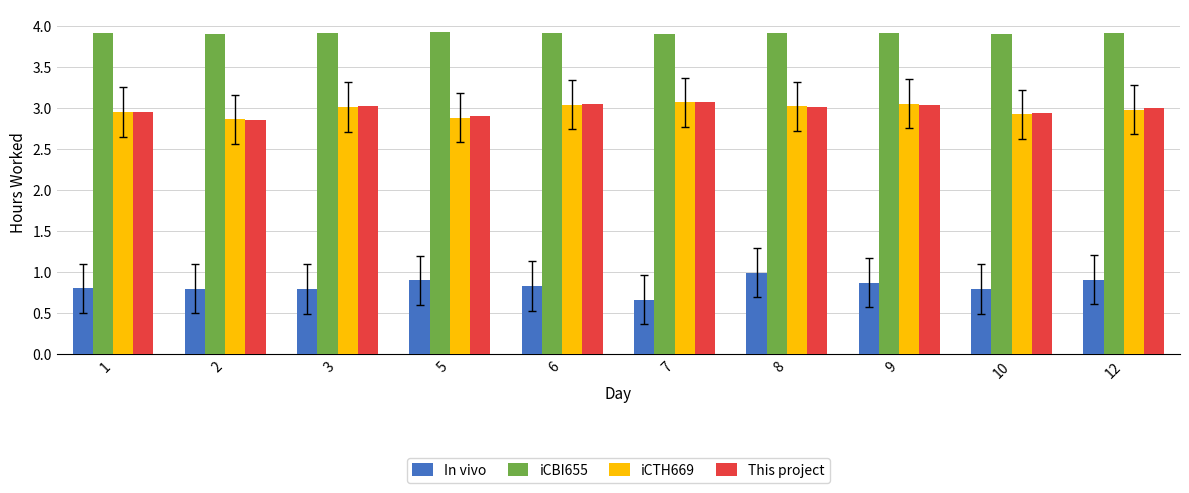

What is the sum of the This project values at 5 and 8?

5.9